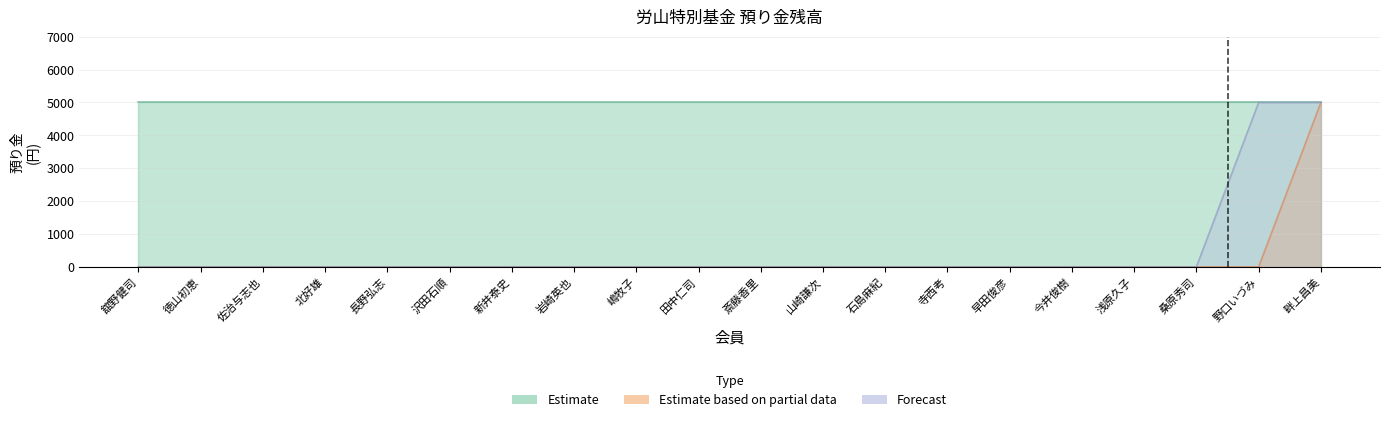

True or false: Forecast and Estimate based on partial data intersect in this chart.

False